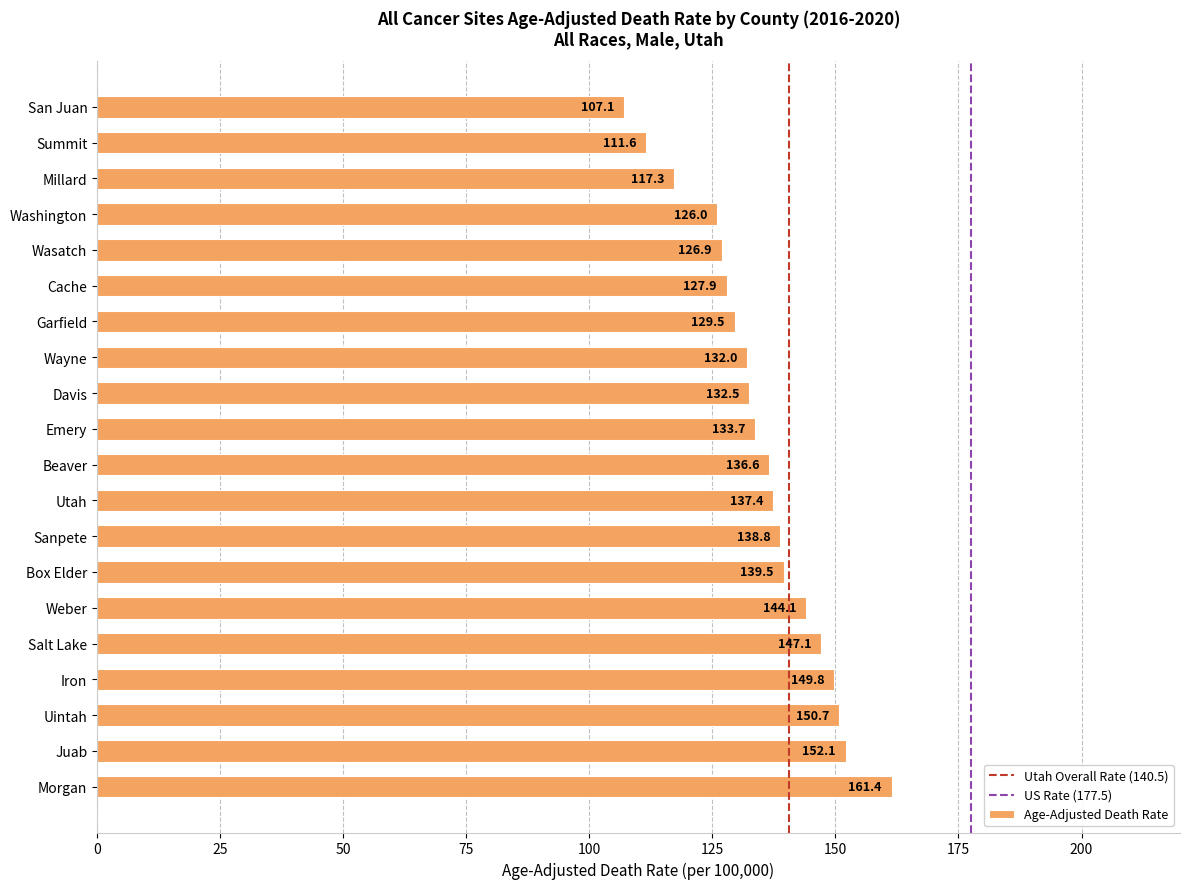

What is the difference between the maximum and minimum values?

54.3